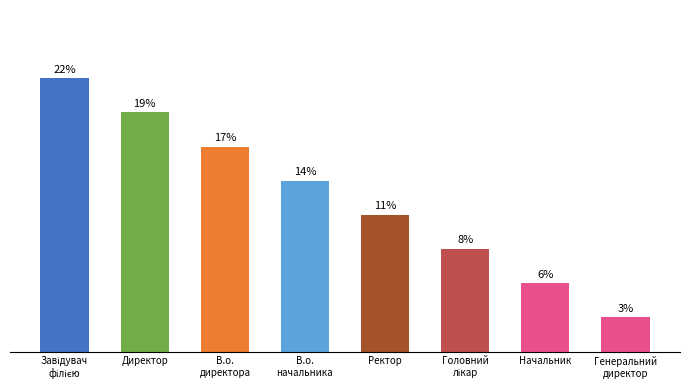

Are the bars horizontal?

No